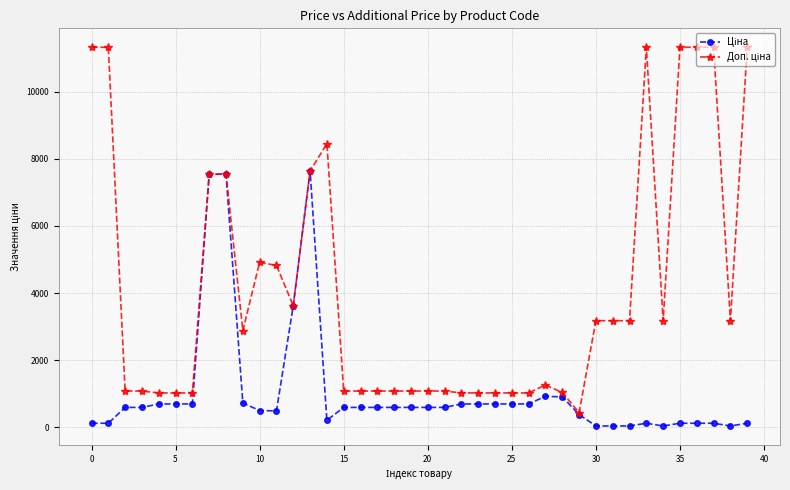

What is the maximum value shown in the chart?

11334.0